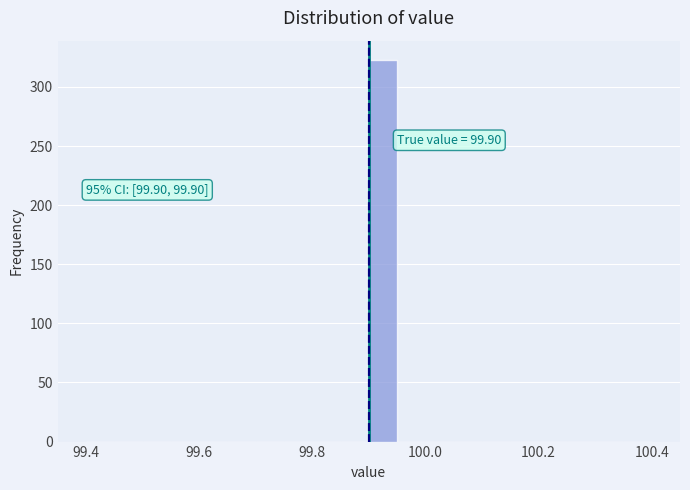

Around what value on the x-axis is the tallest bar? Give the approximate position of its centre, as read against the axis.

99.92